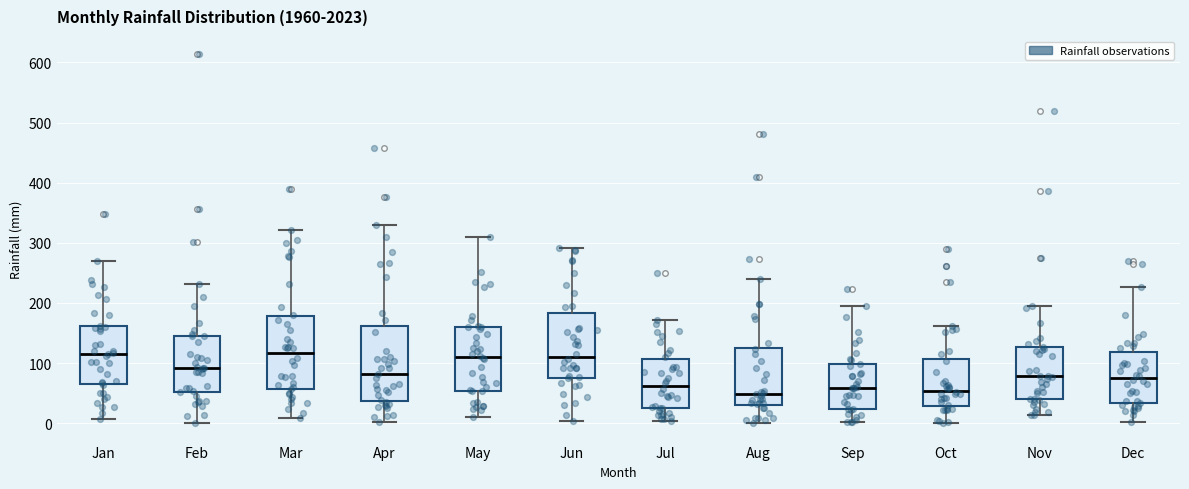

Reading left to right, transcribe this box plot: for each box, give where its median line is, the range the box spans, and where its two whiskers end, as read against the y-axis. The values are not printed on the chart, so give them approximately, as read against the axis.

Jan: median 120, box 70 to 160, whiskers 10 to 270
Feb: median 90, box 50 to 150, whiskers 0 to 230
Mar: median 120, box 60 to 180, whiskers 10 to 320
Apr: median 80, box 40 to 160, whiskers 0 to 330
May: median 110, box 50 to 160, whiskers 10 to 310
Jun: median 110, box 80 to 180, whiskers 0 to 290
Jul: median 60, box 30 to 110, whiskers 0 to 170
Aug: median 50, box 30 to 130, whiskers 0 to 240
Sep: median 60, box 20 to 100, whiskers 0 to 200
Oct: median 50, box 30 to 110, whiskers 0 to 160
Nov: median 80, box 40 to 130, whiskers 10 to 190
Dec: median 80, box 30 to 120, whiskers 0 to 230